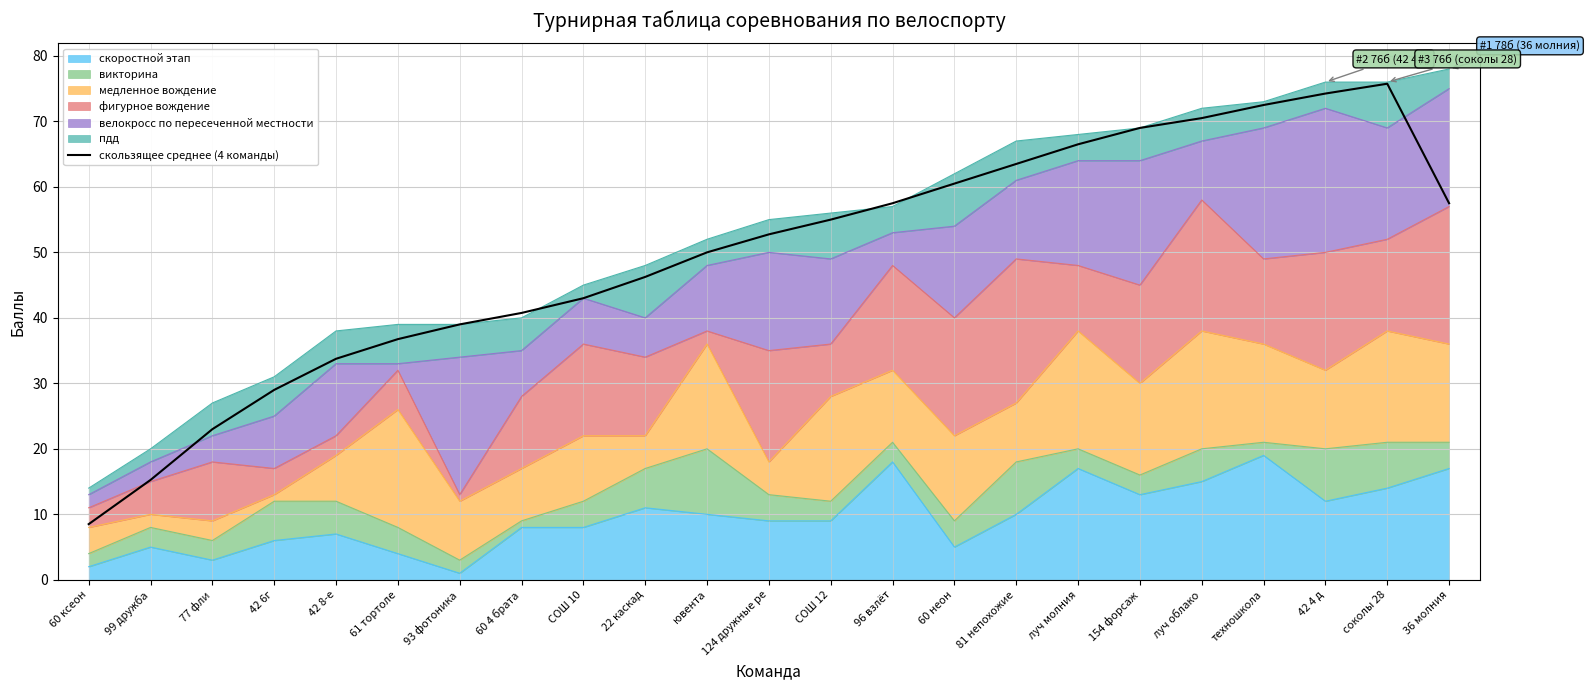

Where does the data first go above 52?

124 дружные ре